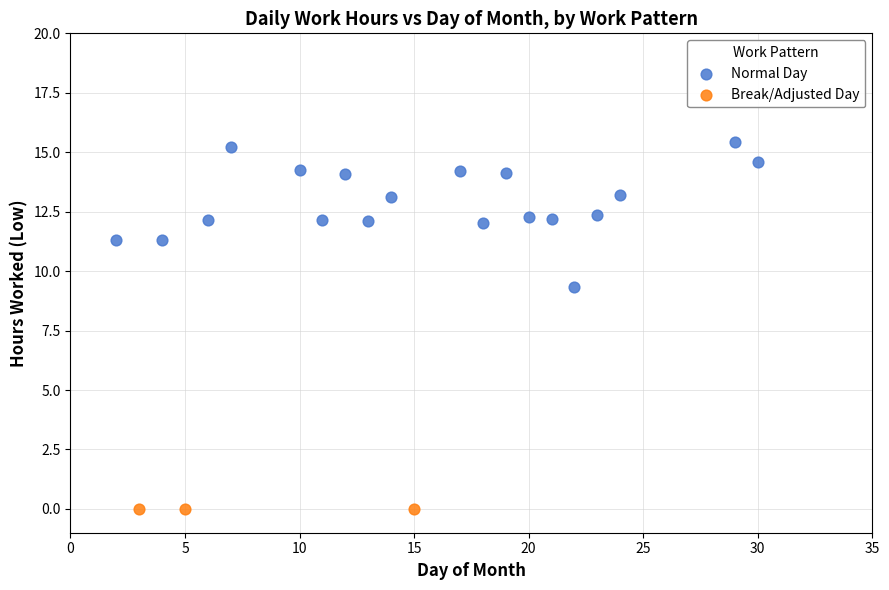

Which series reaches the minimum Y coordinate?

Break/Adjusted Day